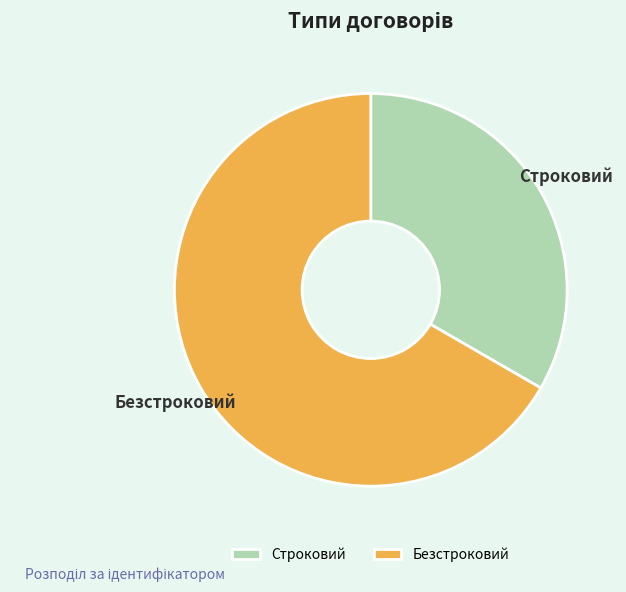

Approximately how many times larger is the value at Безстроковий compared to Строковий?

2.0